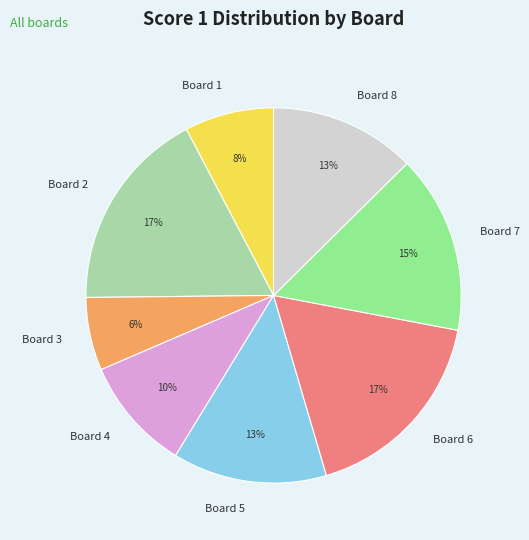

To the nearest percent, what is the difference between the largest and smallest slice percentages?

11%